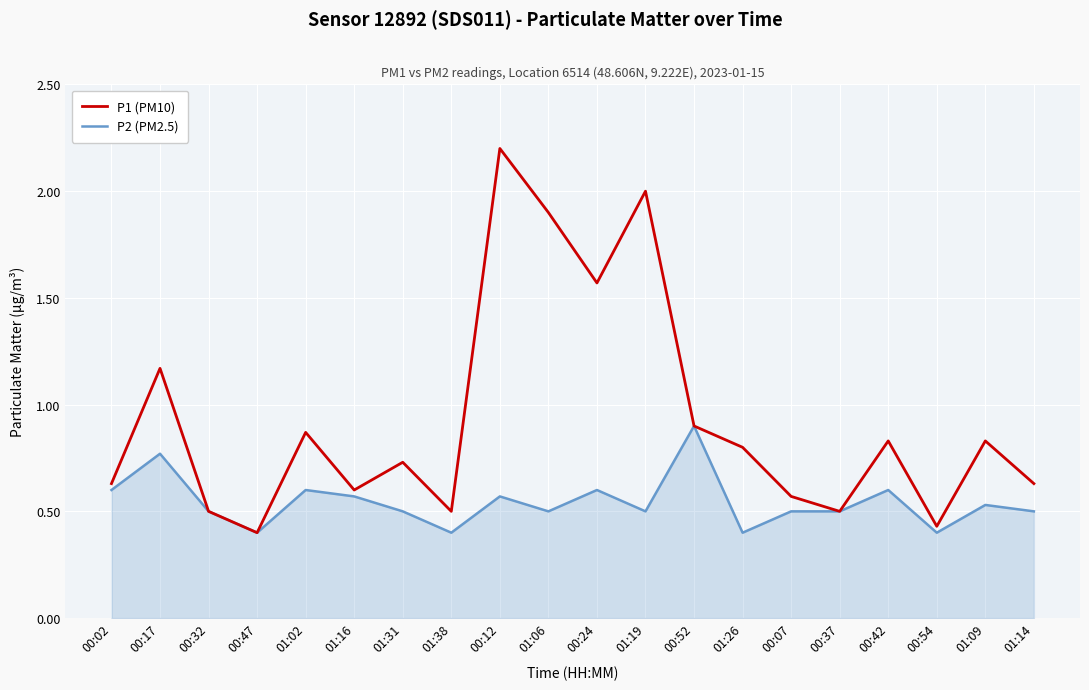

The P2 (PM2.5) series shows 0.6 at 01:16. True or false?

True